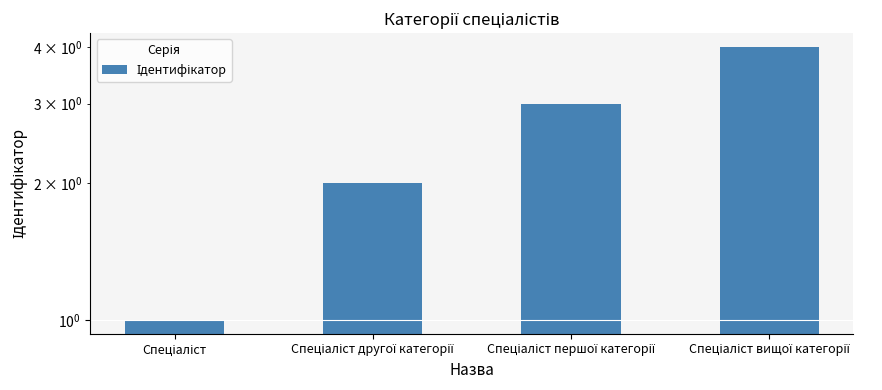

Reading right to left, transcribe all the data shown in this chart.

Спеціаліст вищої категорії=4	Спеціаліст першої категорії=3	Спеціаліст другої категорії=2	Спеціаліст=1